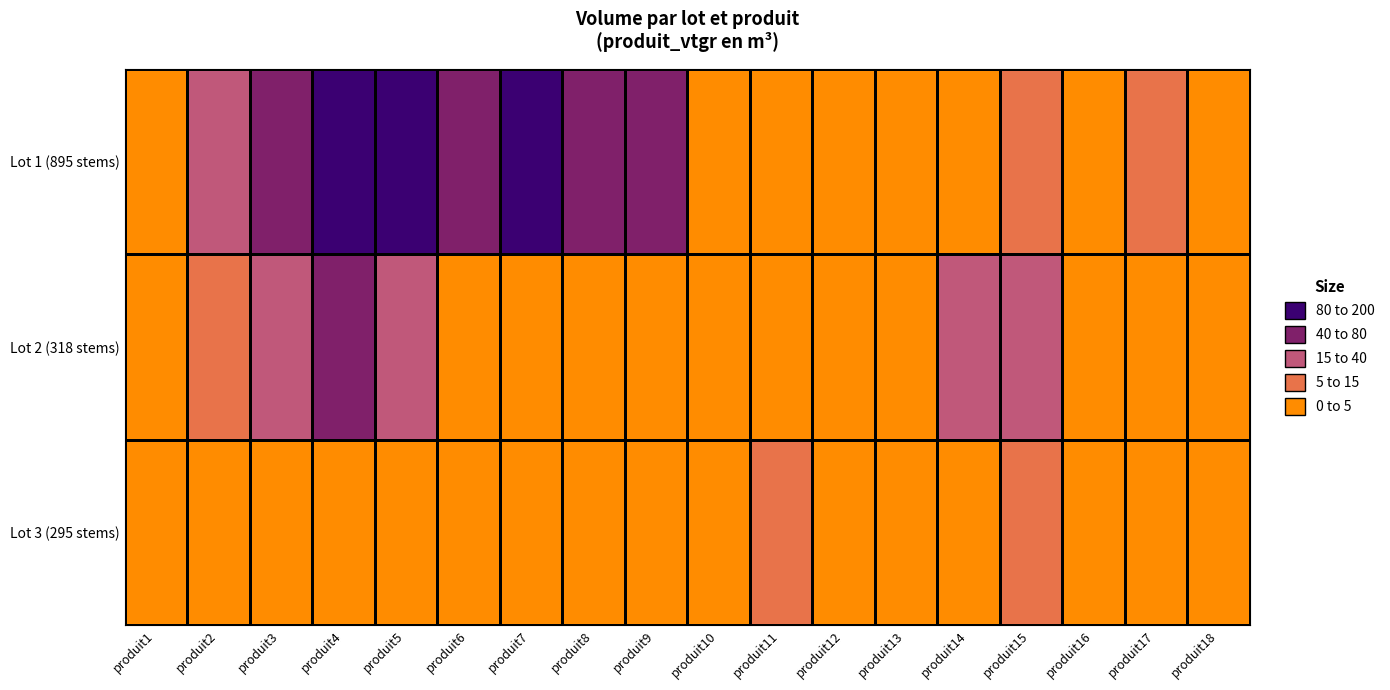

List the series in order of their overall mean, highest first.

Lot 1 (895 stems), Lot 2 (318 stems), Lot 3 (295 stems)